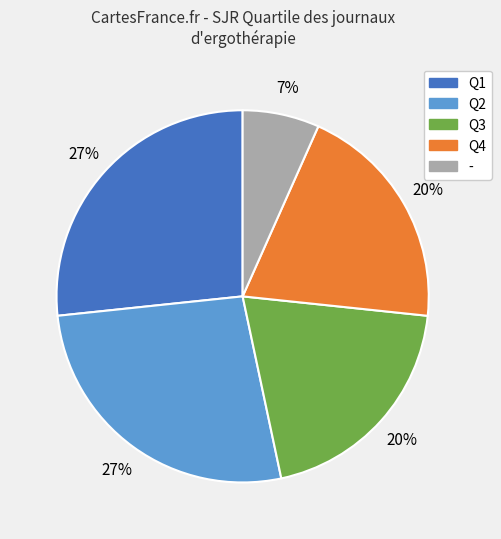

What percentage is the Q4 slice, to the nearest percent?

20%